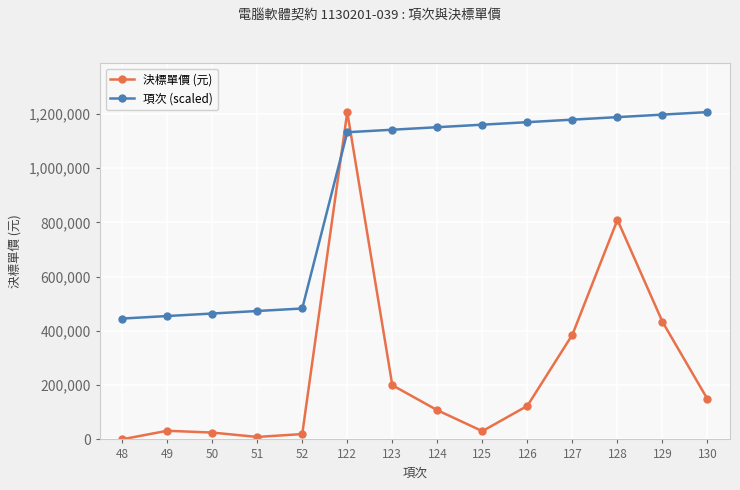

At 125, list the series in order from smallest to largest.

決標單價 (元), 項次 (scaled)